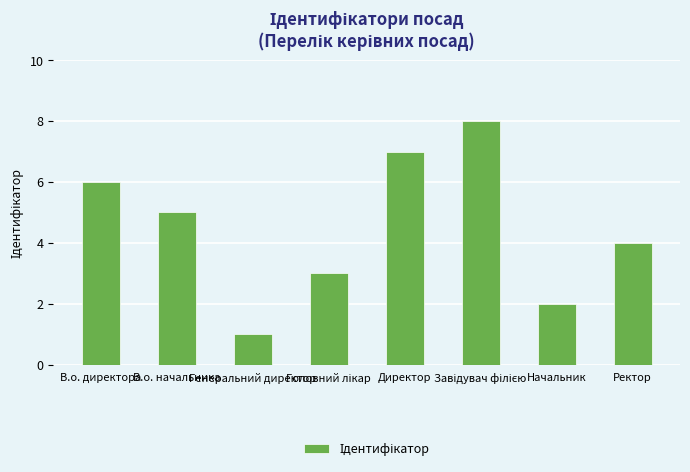

What is the maximum value shown in the chart?

8